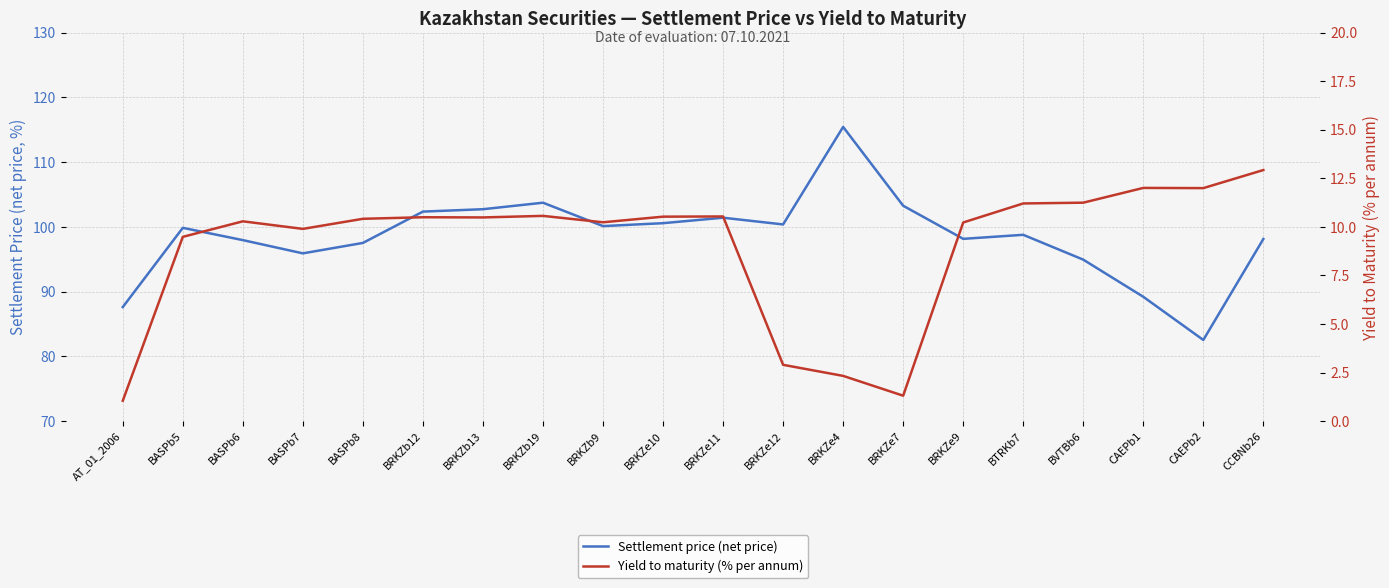

How many interior local valleys does the Yield to maturity (% per annum) series have?

5